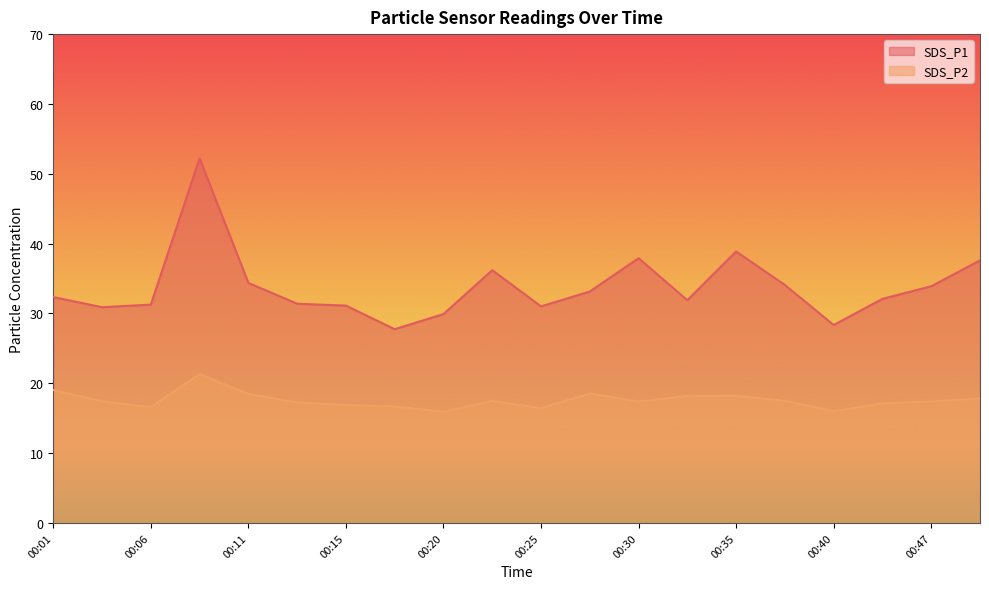

What is the highest value of the SDS_P1 series?

52.2